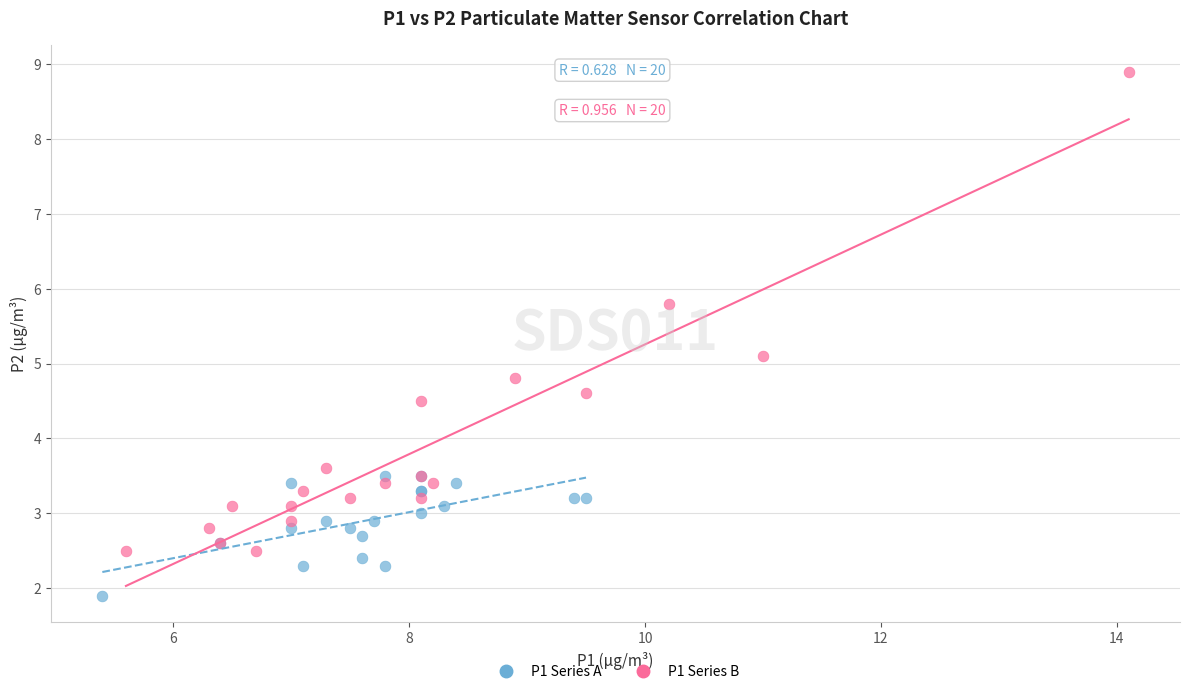

Which series has the widest spread of Y values?

P1 Series B